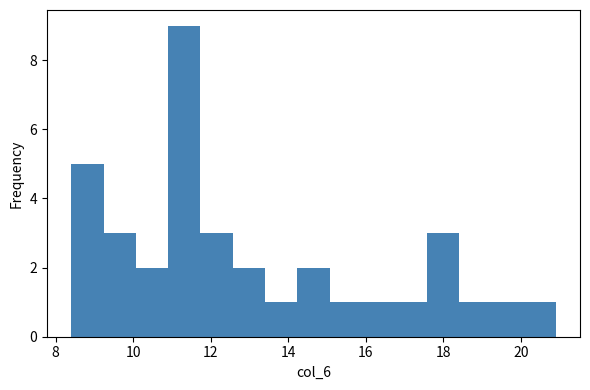

Reading left to right, transcribe this chart: for each bar, give the range it covers on the x-axis and its height. Neither the bar edges nor the heights are printed on the chart, so give them approximately, as read against the axes.

8.4 to 9.2: 5
9.2 to 10.0: 3
10.0 to 11.0: 2
11.0 to 11.8: 9
11.8 to 12.6: 3
12.6 to 13.4: 2
13.4 to 14.2: 1
14.2 to 15.0: 2
15.0 to 16.0: 1
16.0 to 16.8: 1
16.8 to 17.6: 1
17.6 to 18.4: 3
18.4 to 19.2: 1
19.2 to 20.0: 1
20.0 to 21.0: 1